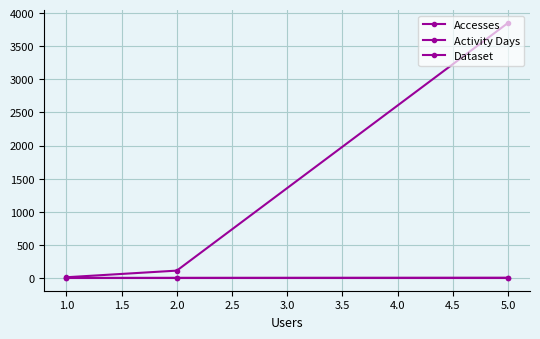

Which series has the largest total across all categories?

Accesses